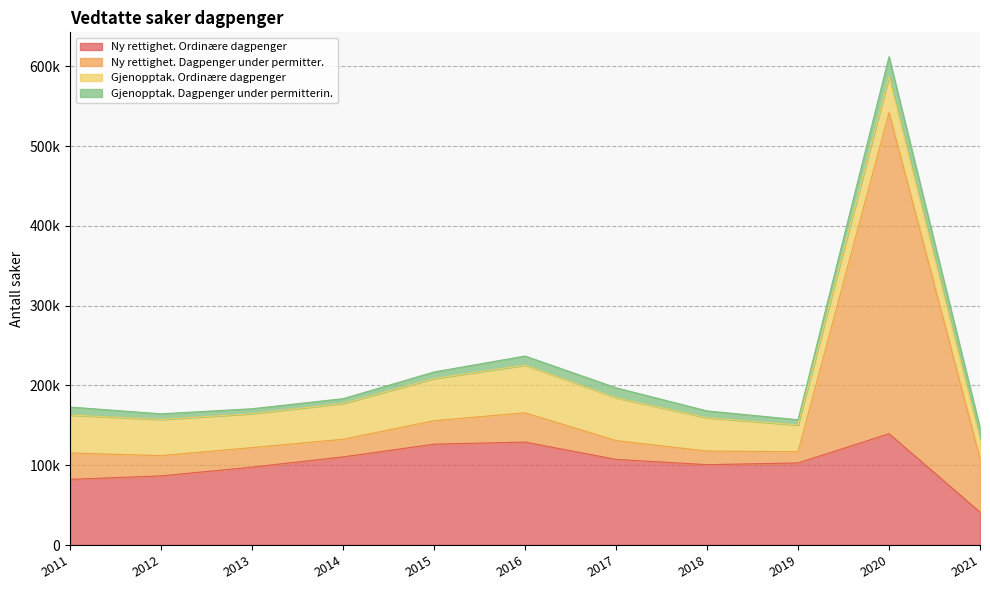

How many data points in Ny rettighet. Dagpenger under permitter. are above 25369?

5